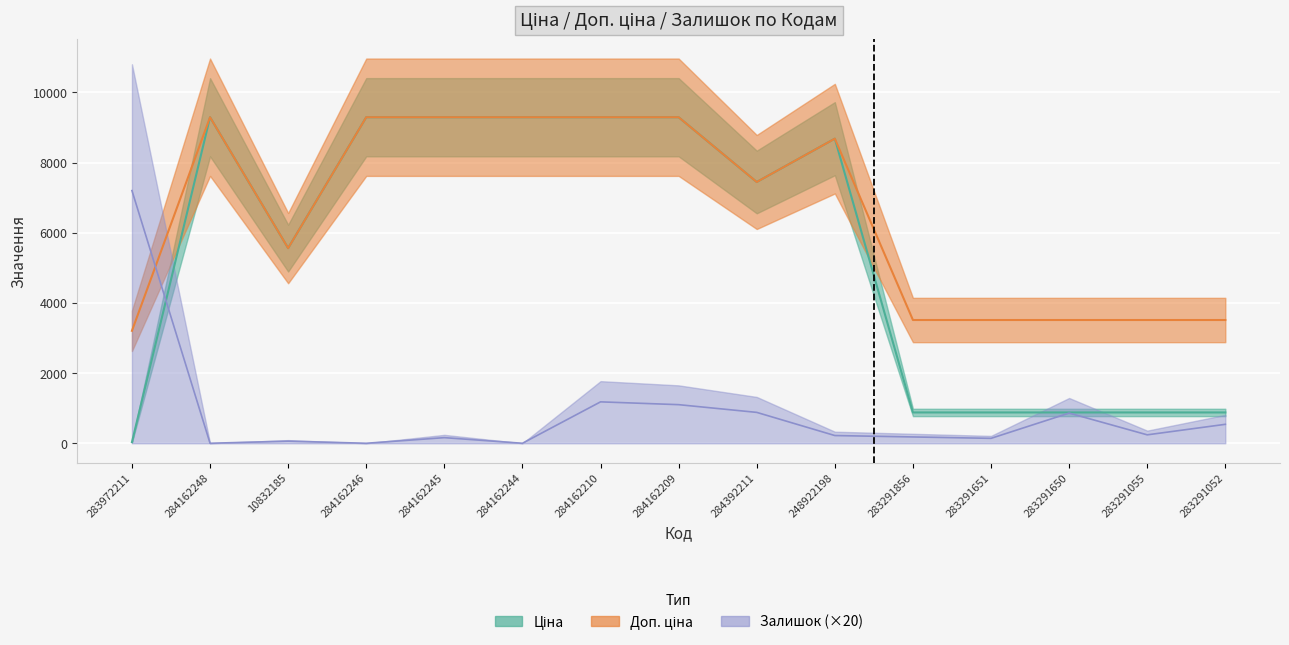

What is the minimum value for Доп. ціна?

3205.0